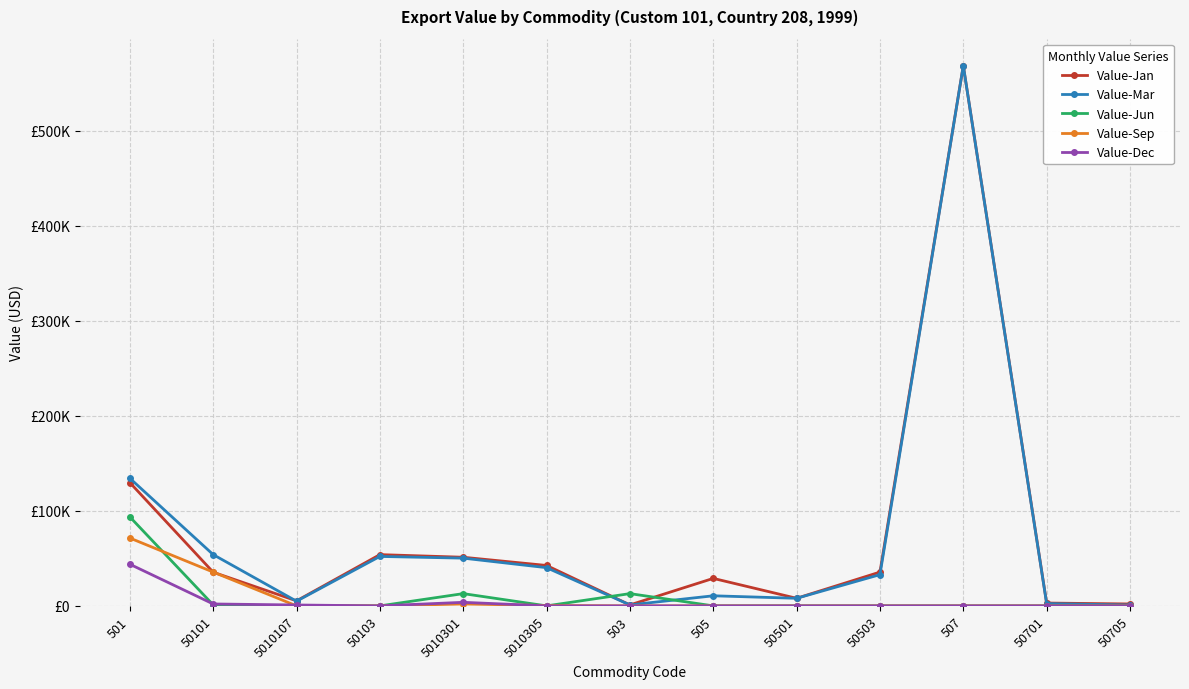

What are all the series names shown in the legend?

Value-Jan, Value-Mar, Value-Jun, Value-Sep, Value-Dec